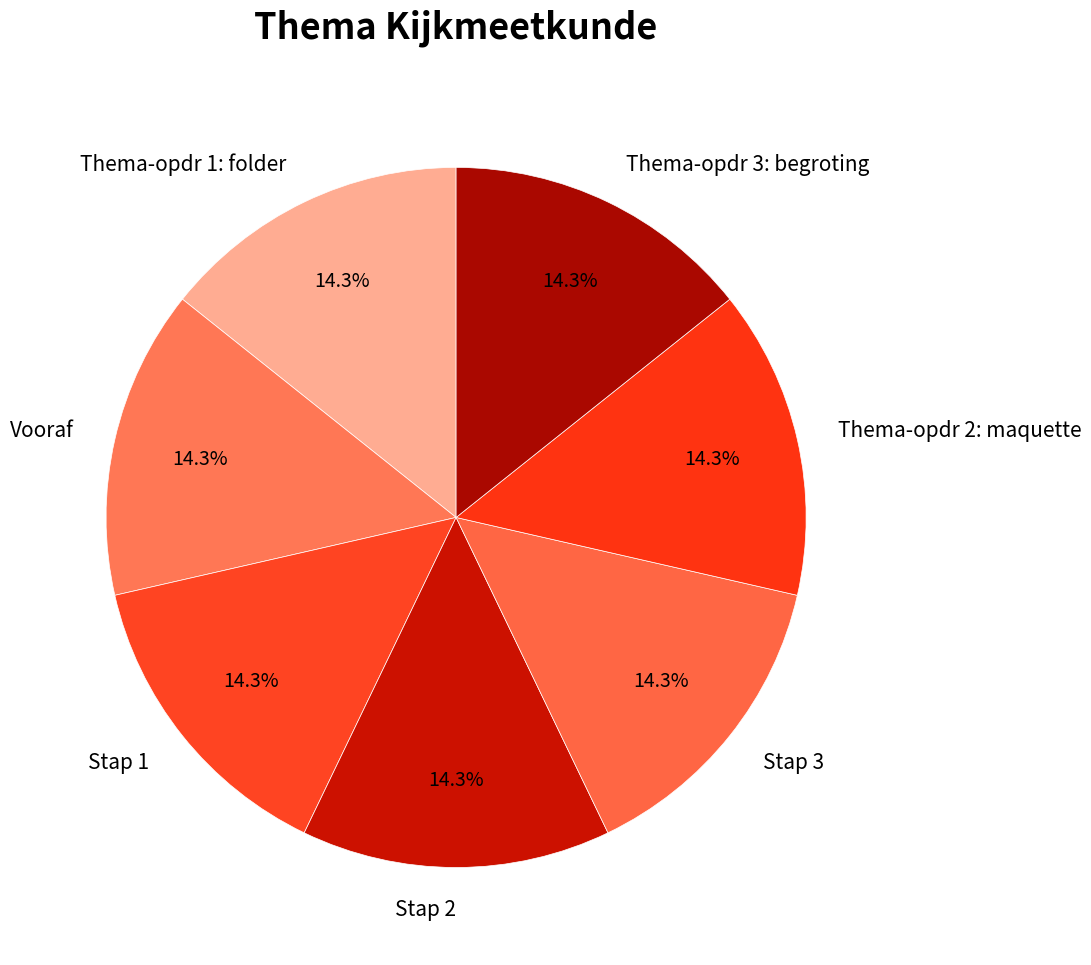

Is Stap 2 the majority of the pie?

No